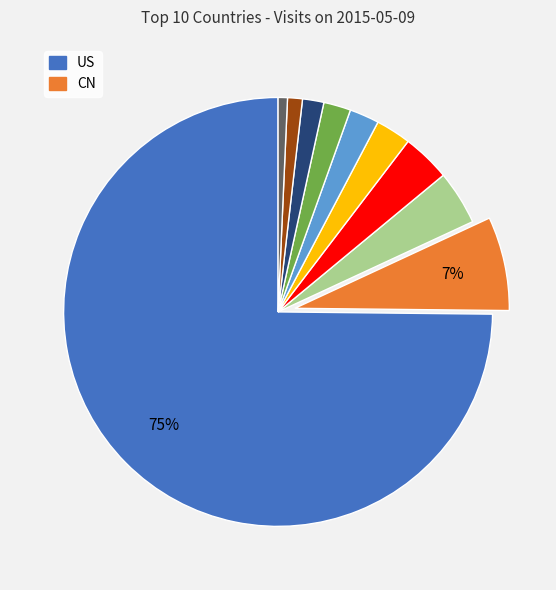

Is there any slice that represents more than half of the pie?

Yes